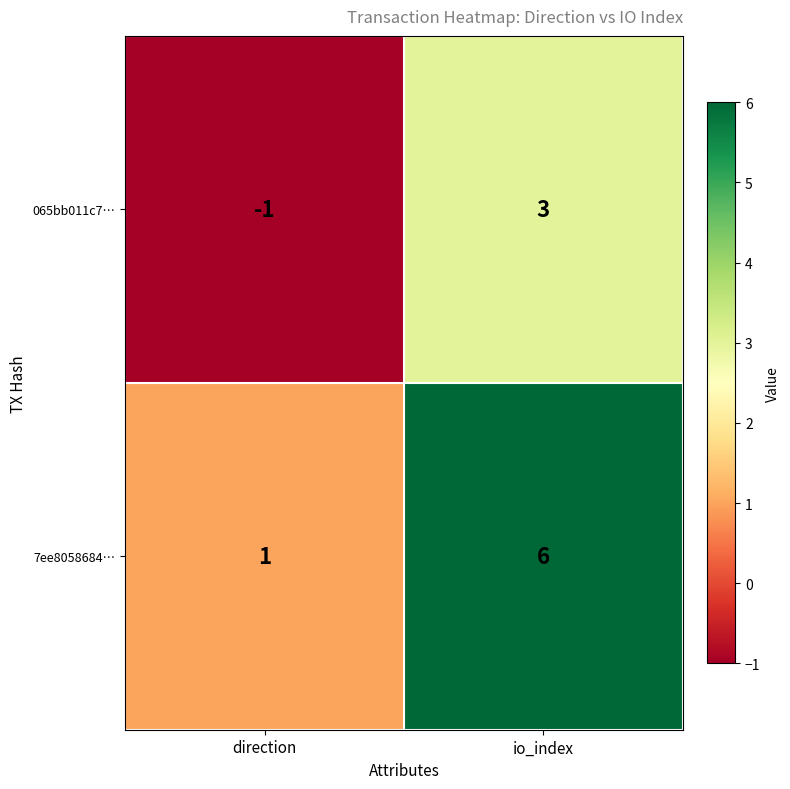

Reading left to right, extract all data points from this chart.

065bb011c7…: direction=-1	io_index=3
7ee8058684…: direction=1	io_index=6